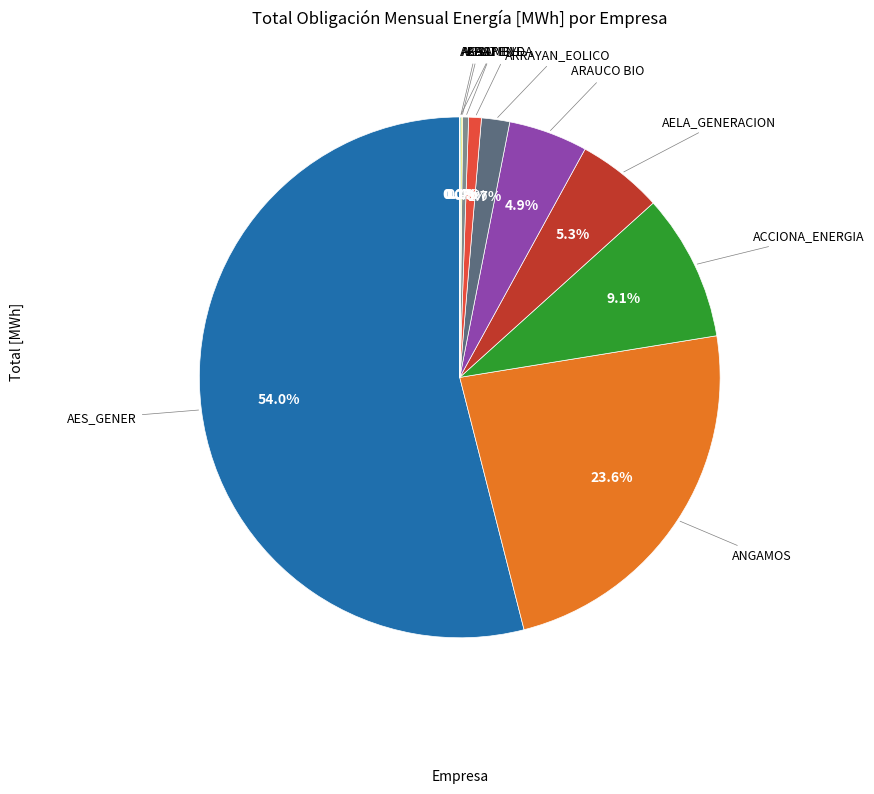

What percentage is the ACCIONA_ENERGIA slice, to the nearest percent?

9%